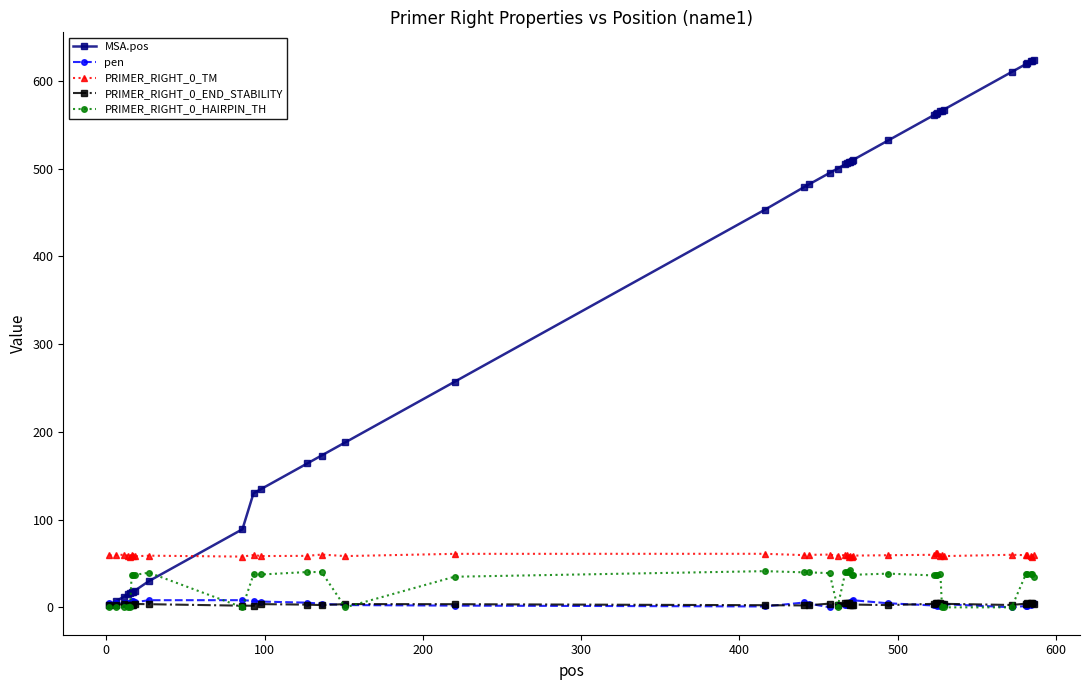

What is the minimum value for PRIMER_RIGHT_0_TM?

57.0